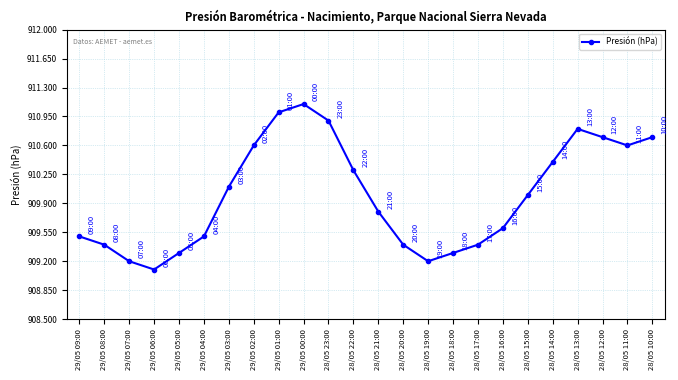

How many points are lower than both their immediate neighbors (excluding endpoints)?

3